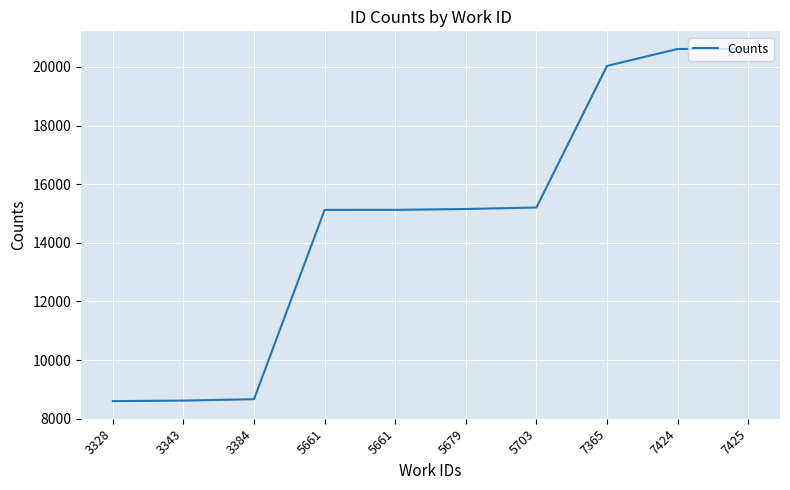

How many lines are shown in the chart?

1